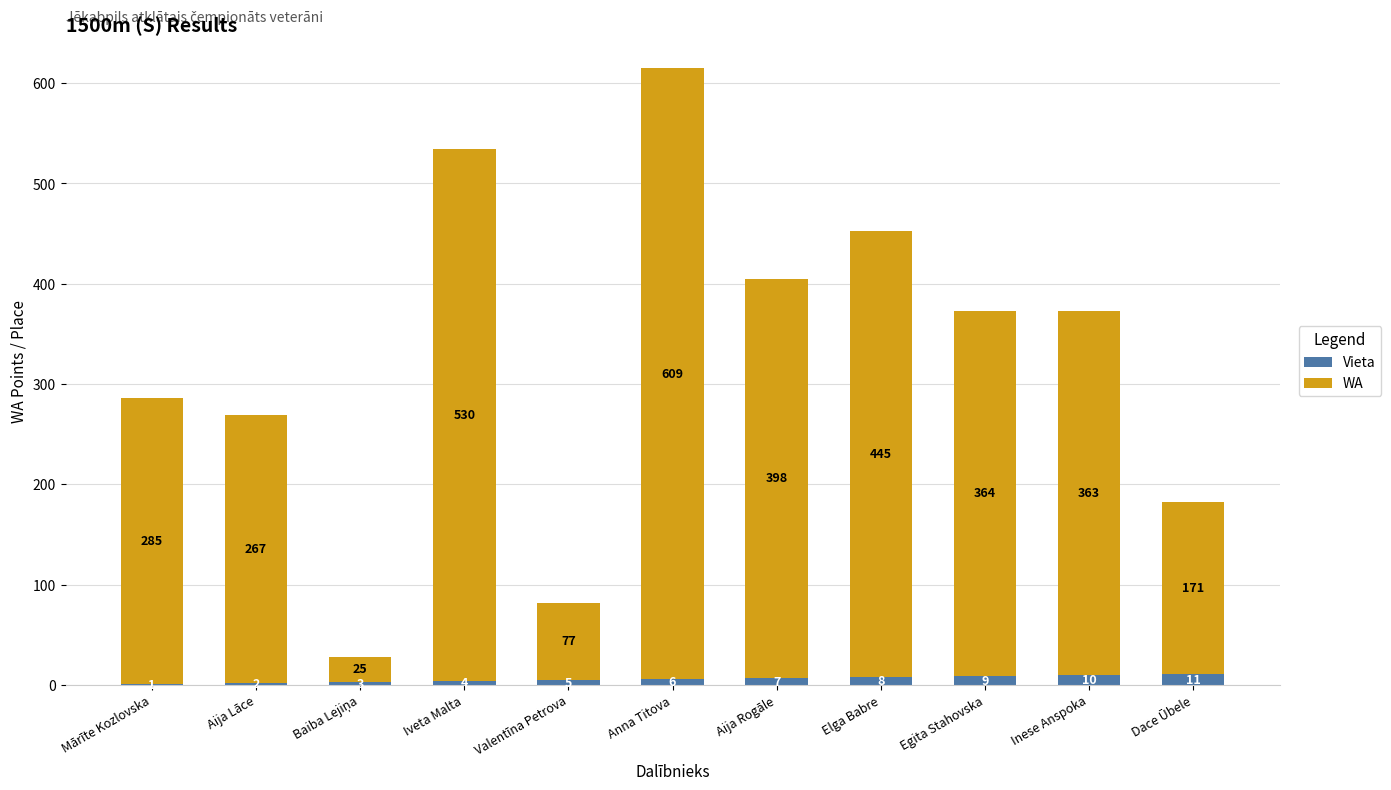

What is the sum of all Vieta values?

66